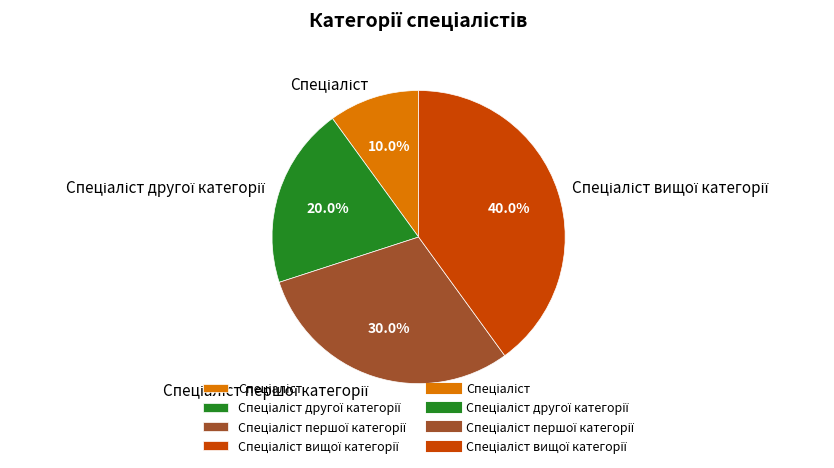

Does any single category account for the majority?

No